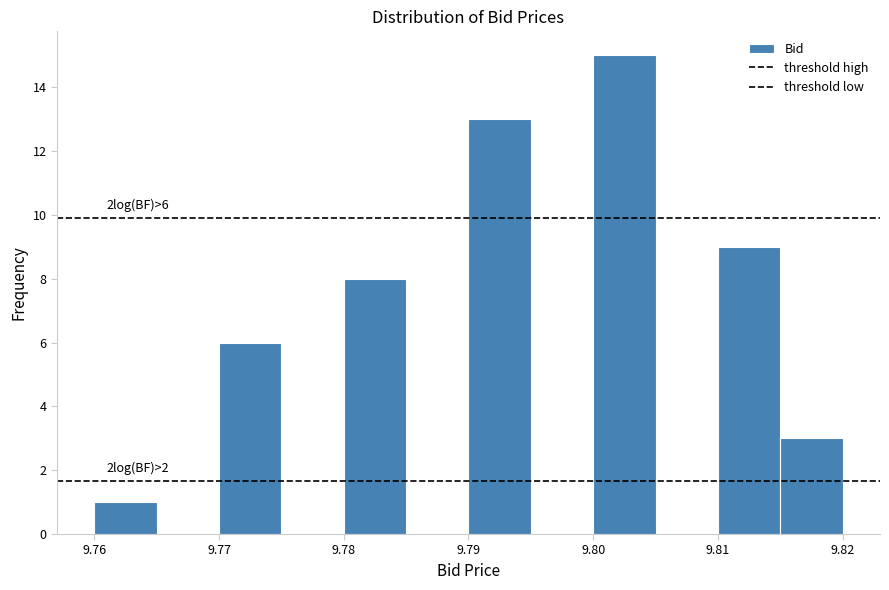

Which range on the x-axis has the tallest bar?

9.800 to 9.805